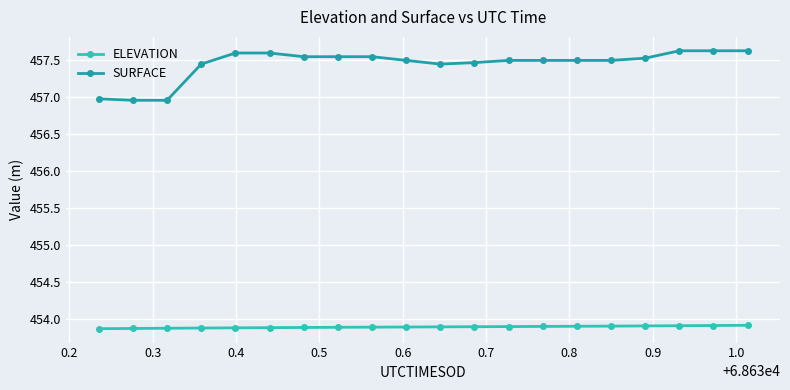

True or false: SURFACE and ELEVATION intersect in this chart.

False